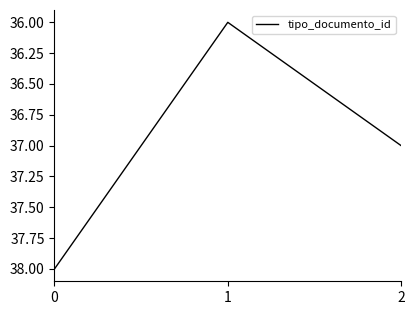

Read the value at 2.

37